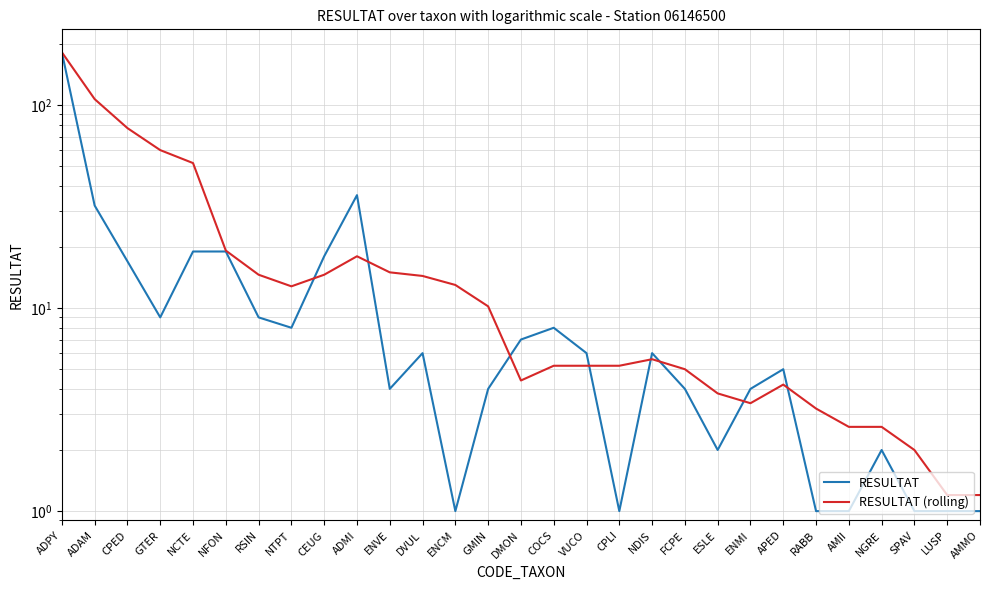

Between ADMI and RABB, which is larger?

ADMI